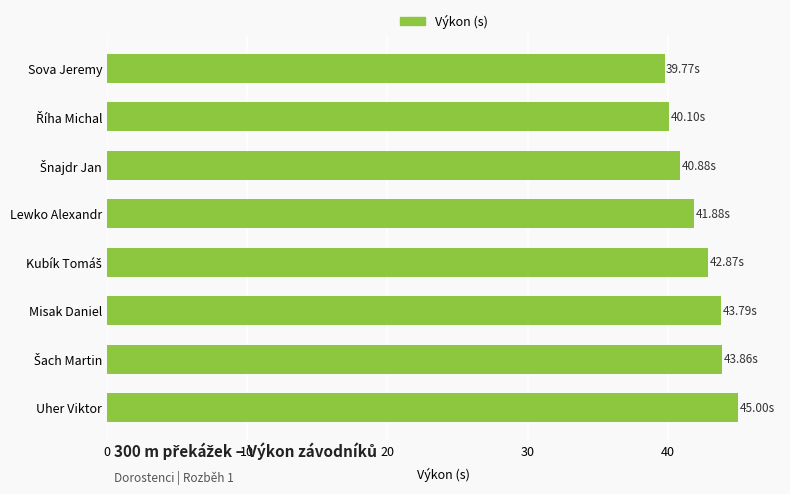

What is the greatest value displayed?

45.0